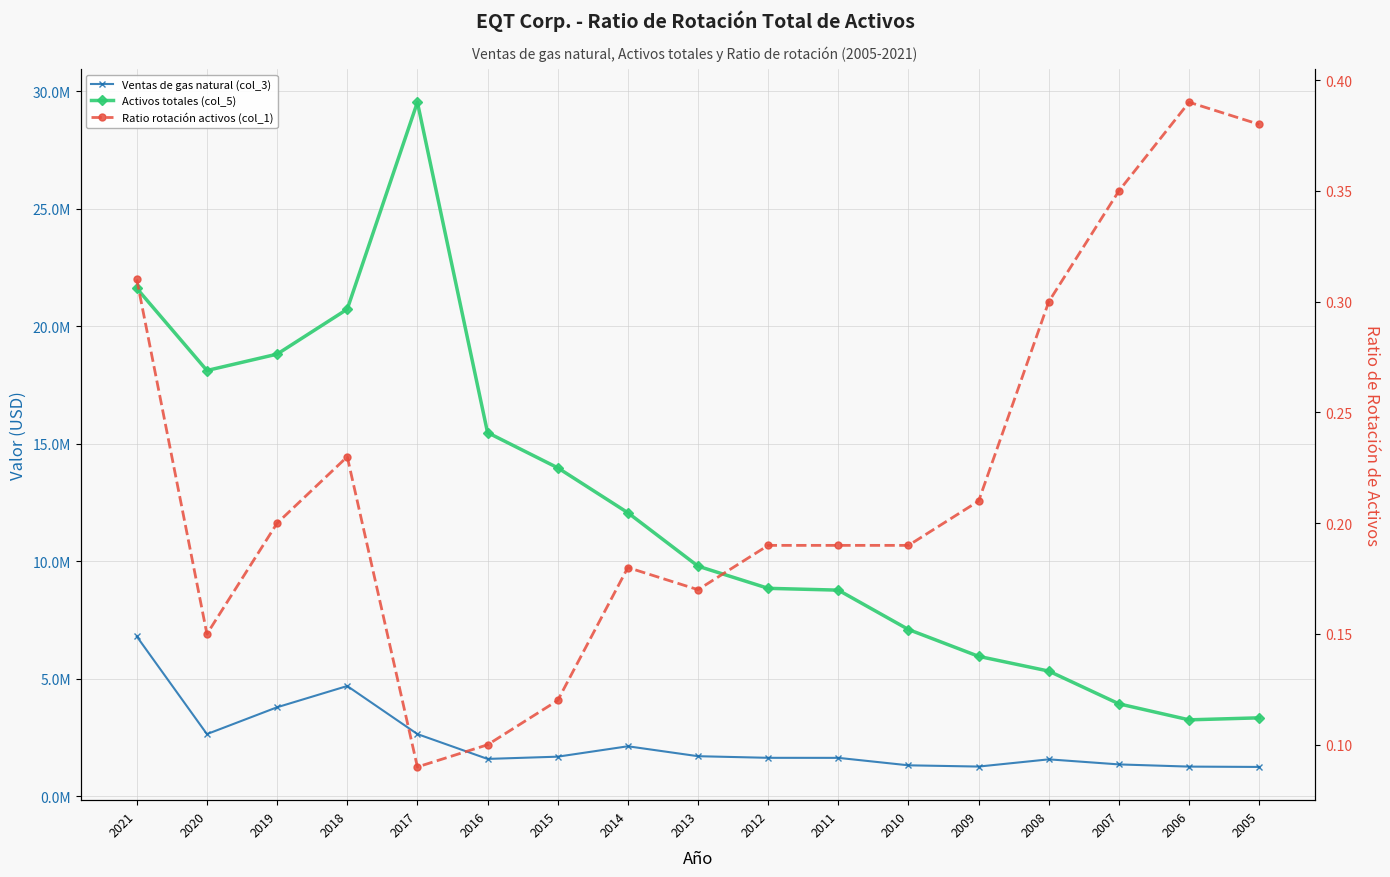

At 2021, list the series in order from smallest to largest.

Ratio rotación activos (col_1), Ventas de gas natural (col_3), Activos totales (col_5)